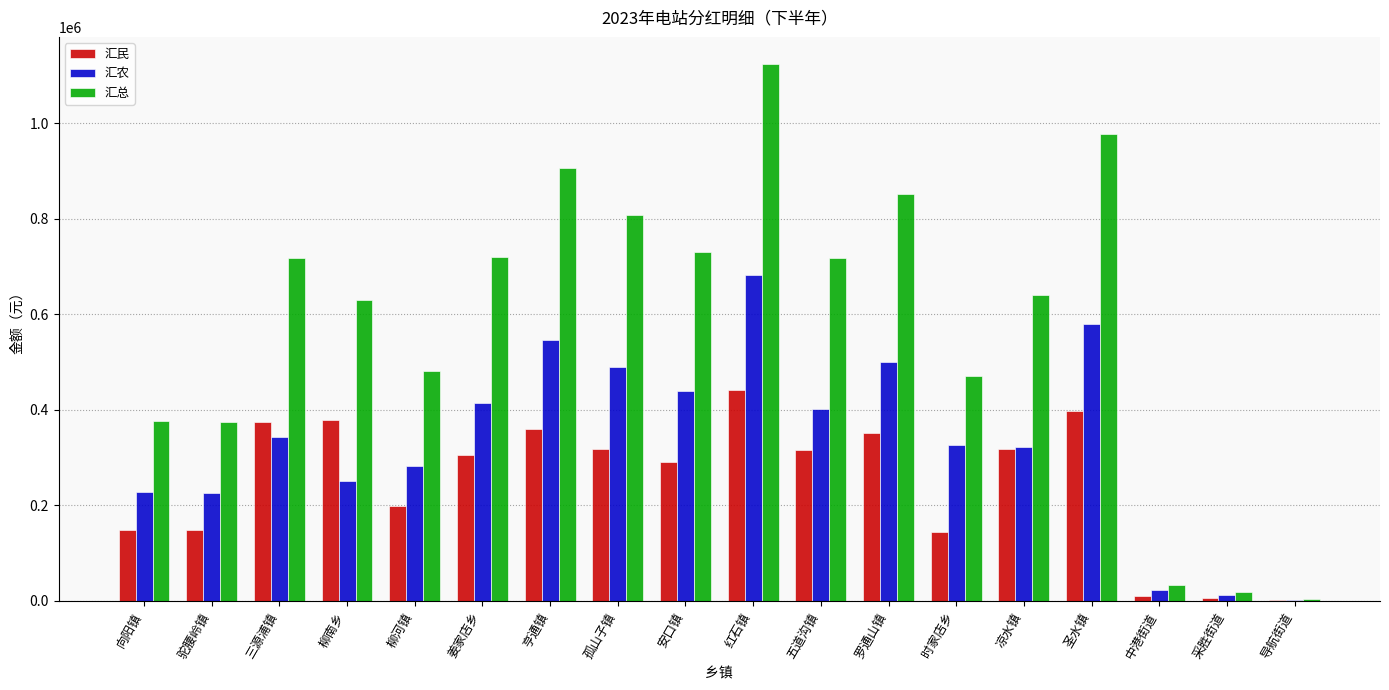

What is the total value across all series at 三源浦镇?

1435038